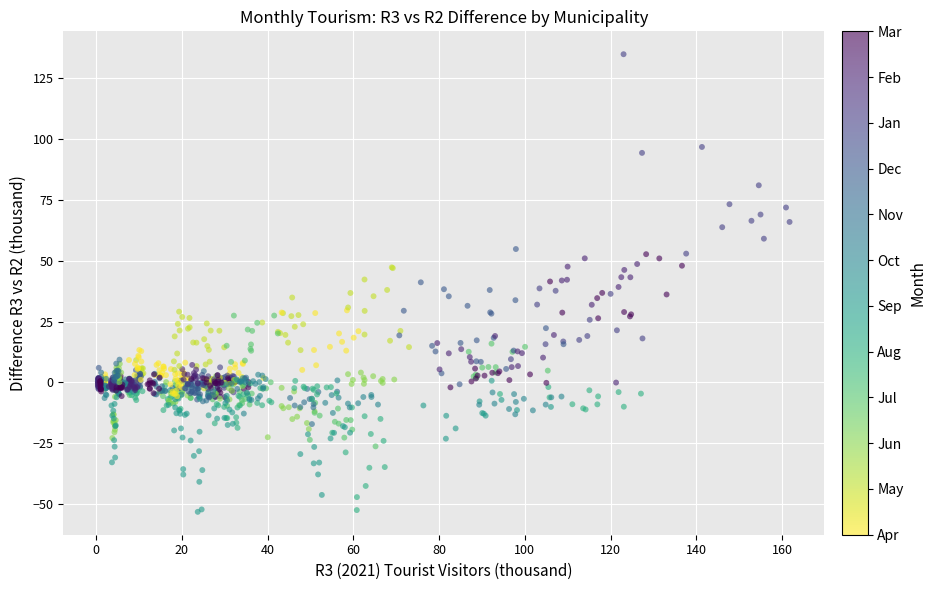

What is the range of Y values (max minus min)?

188.2